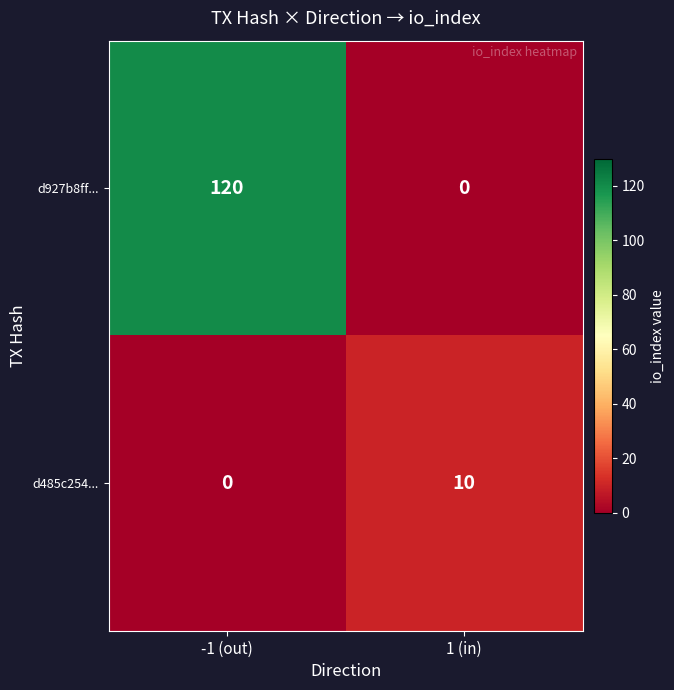

Which series has the widest spread of values?

d927b8ff...